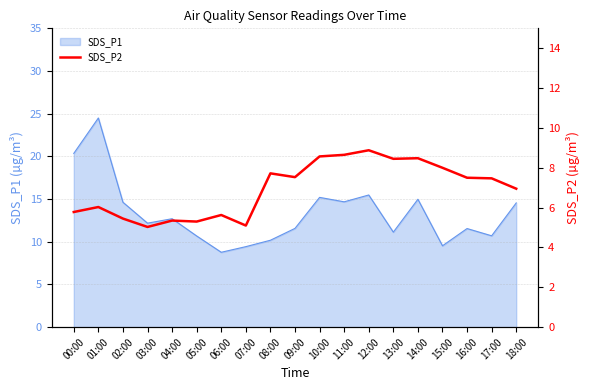

Where is the first local maximum?

01:00